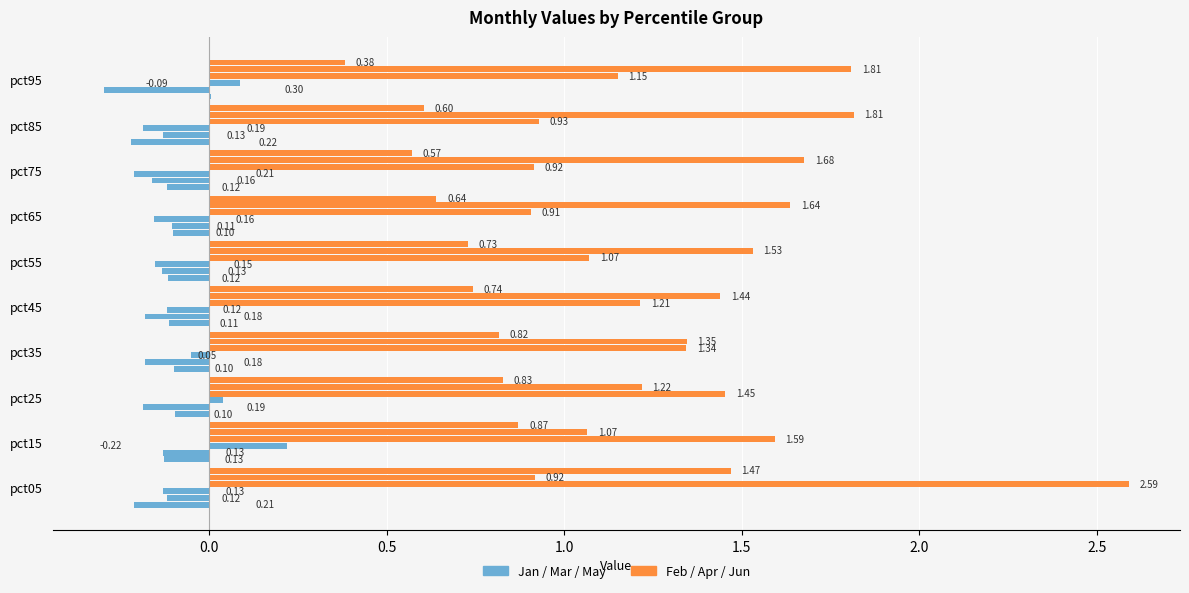

How many values in the Jan series exceed 0?

3